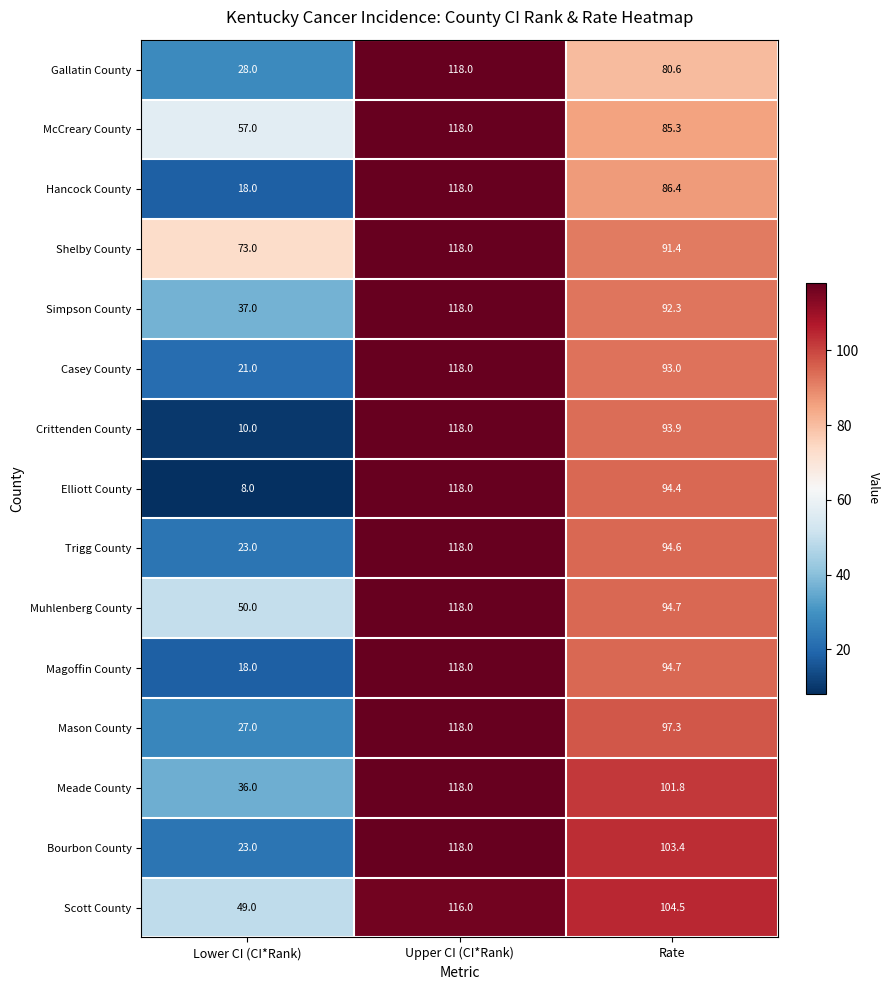

Which series has the widest spread of values?

Elliott County